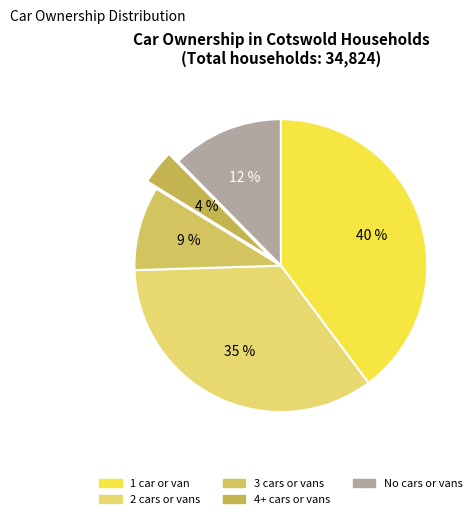

Is there any slice that represents more than half of the pie?

No